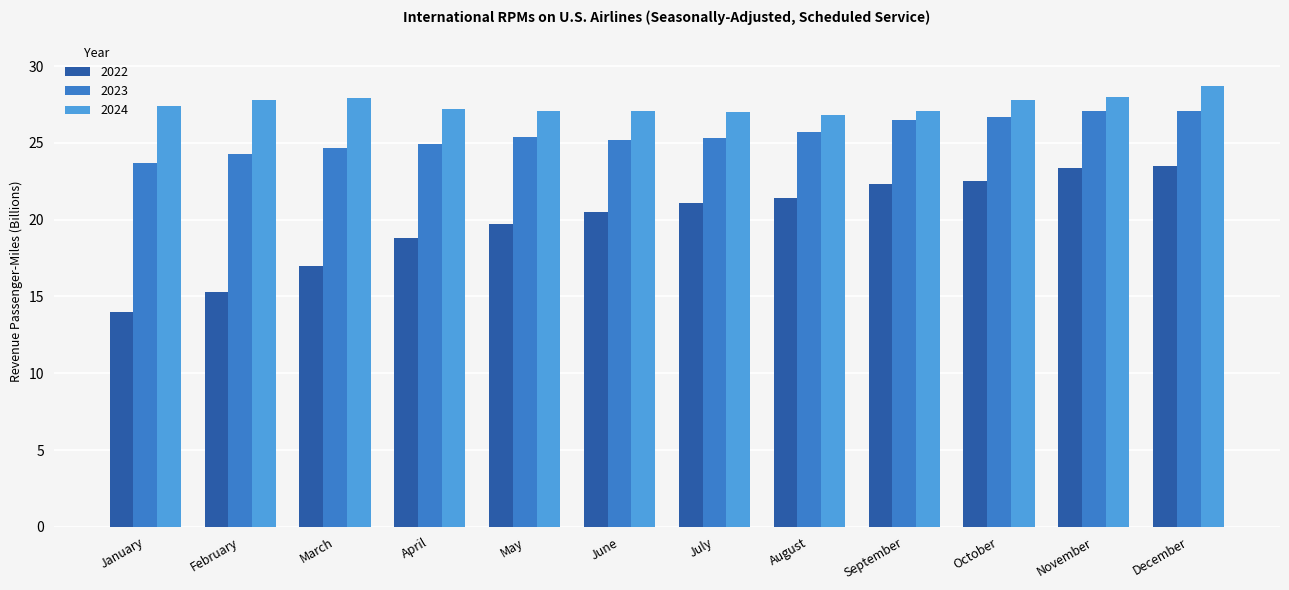

The 2024 series shows 27.1 at September. True or false?

True